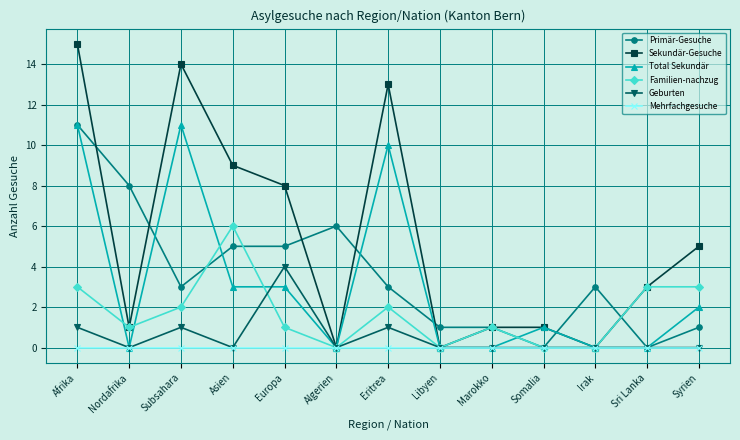

Which series has the largest total across all categories?

Sekundär-Gesuche